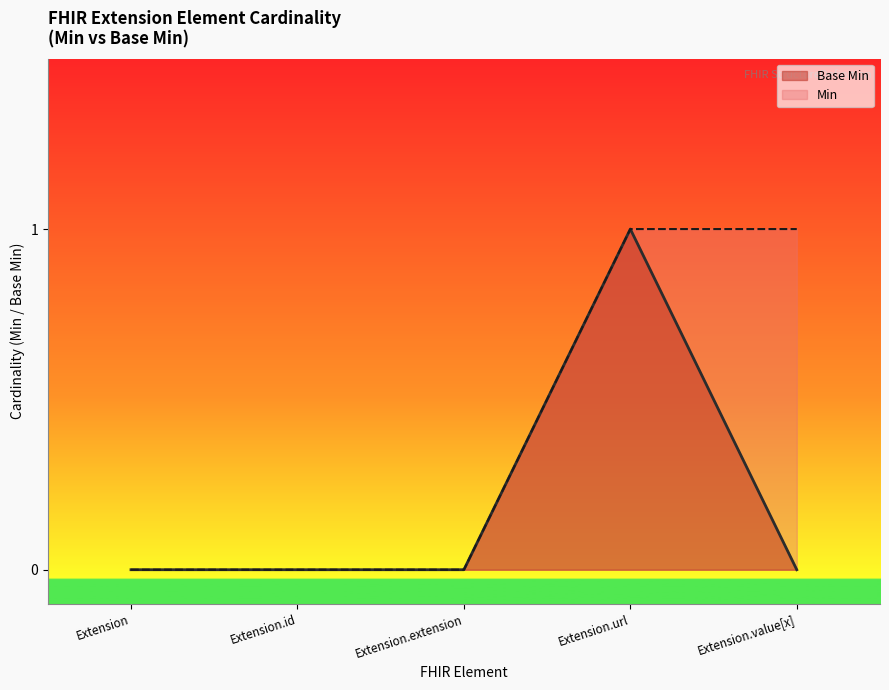

Reading right to left, transcribe all the data shown in this chart.

0	1	0	0	0